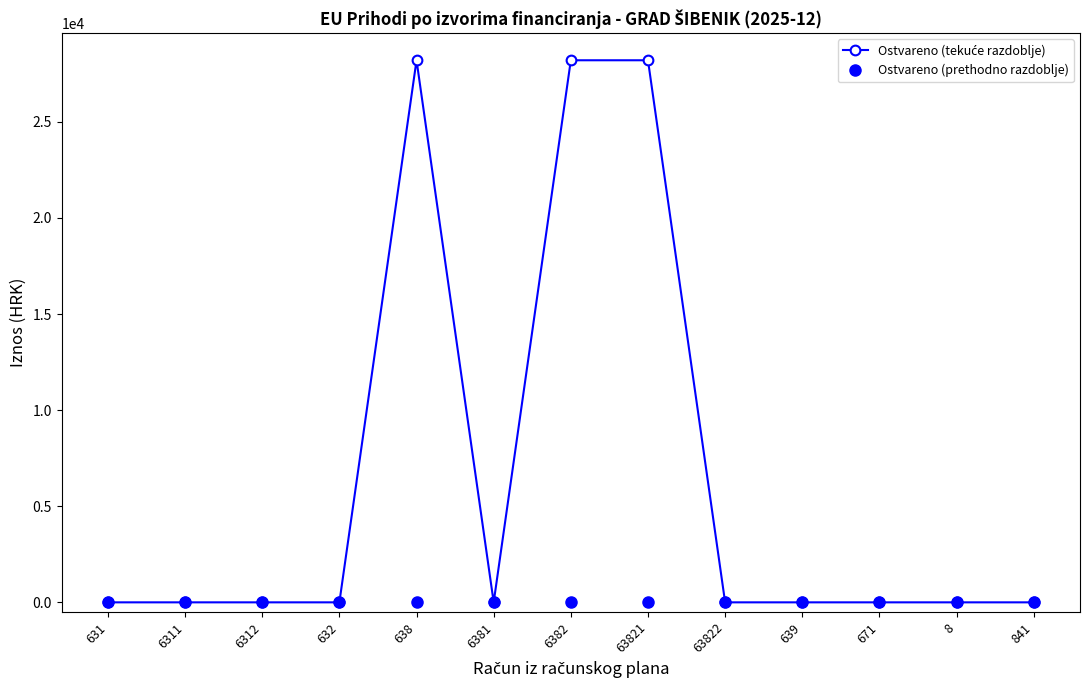

How many distinct data groups are displayed?

2